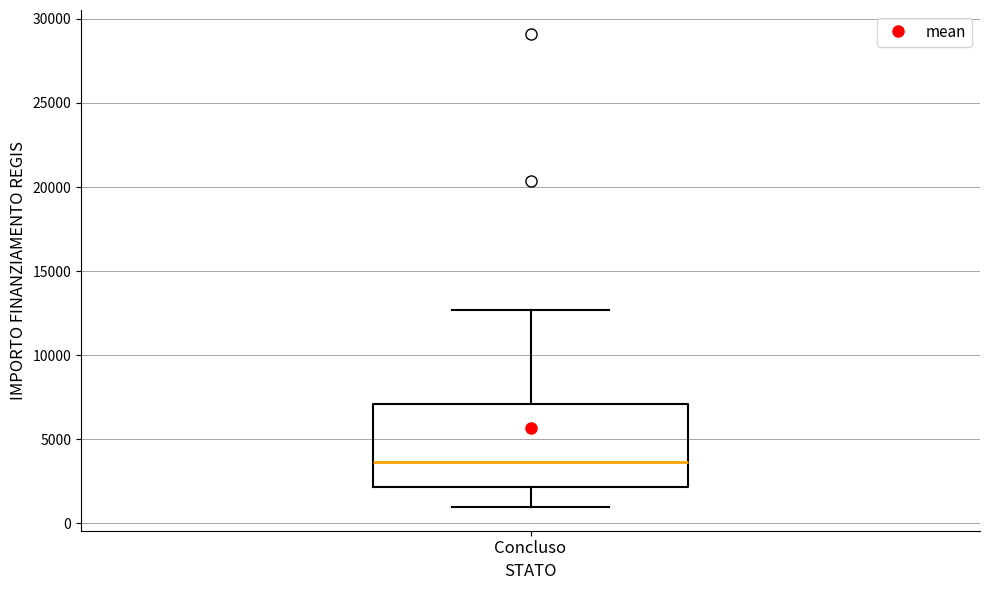

Where does the upper whisker of the box for Concluso end on the y-axis? The values are not printed on the chart, so give them approximately, as read against the axis.

12500